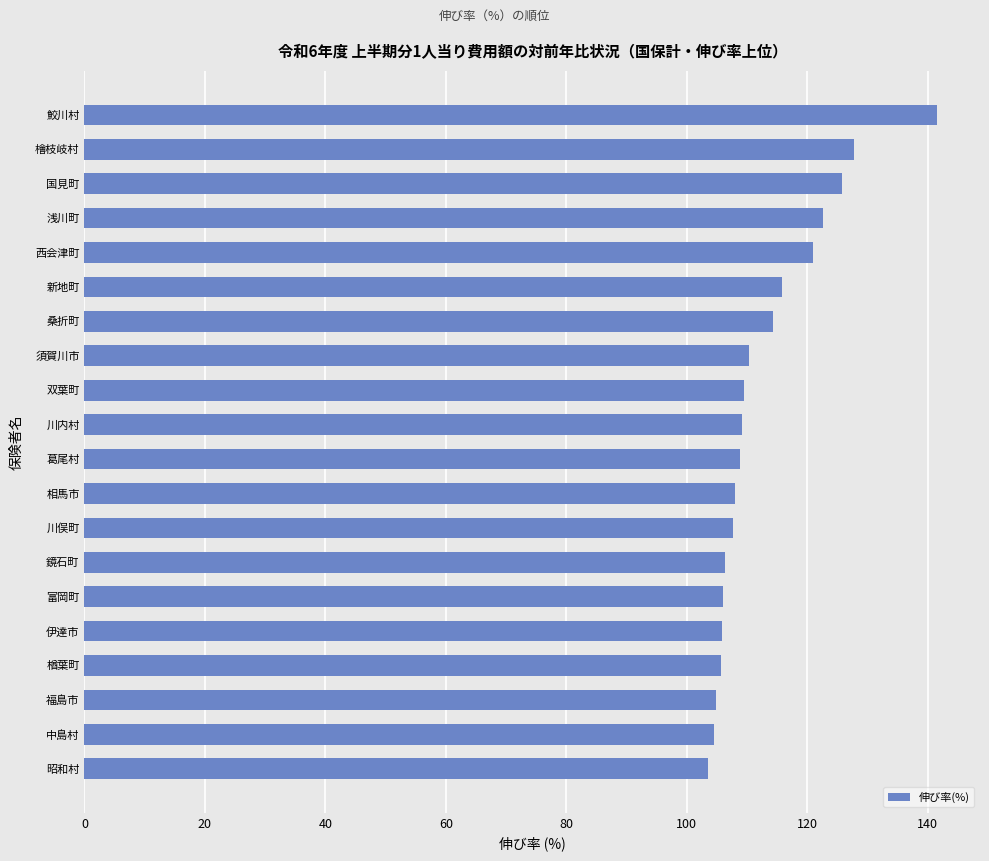

Are the bars horizontal?

Yes